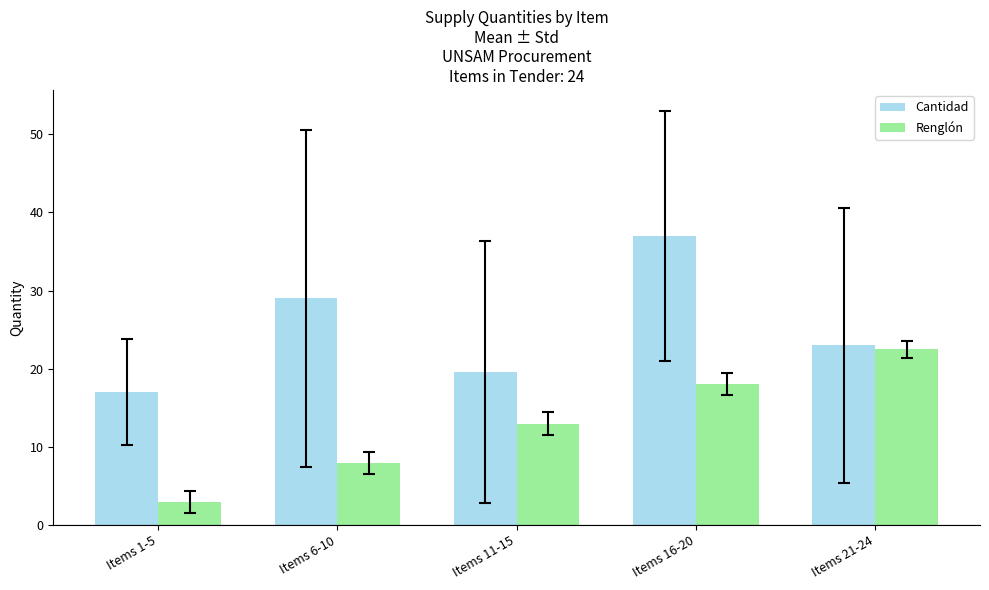

Where is Cantidad nearest to the value 27?

Items 6-10